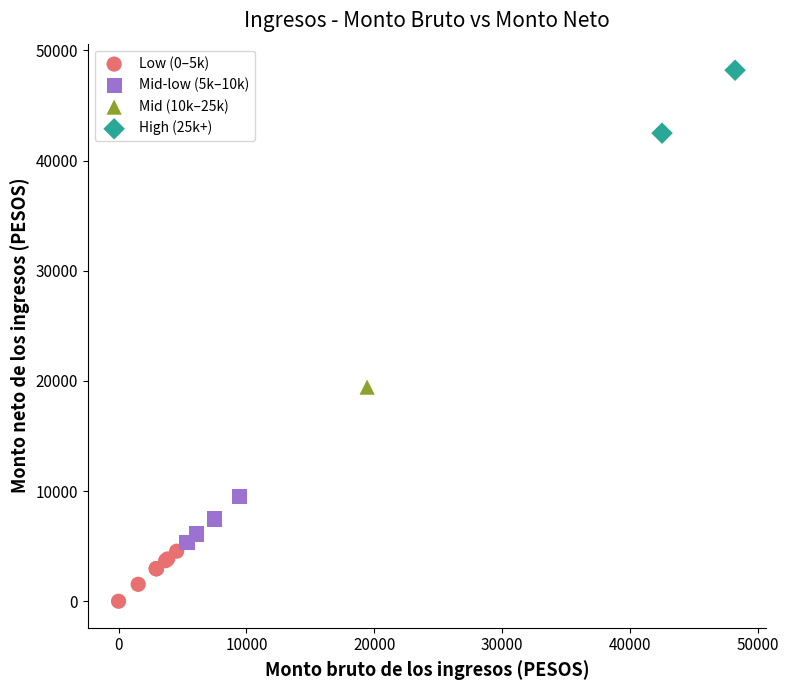

Which series contains the highest Y value?

High (25k+)